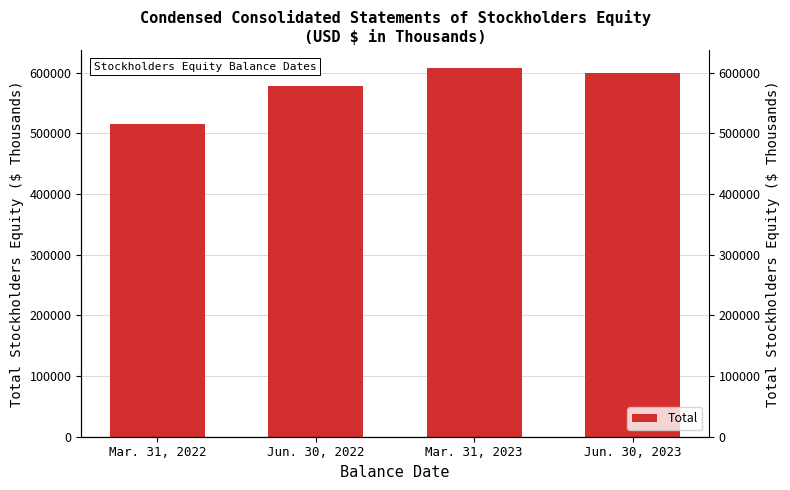

Which category has the highest value across all series?

Mar. 31, 2023